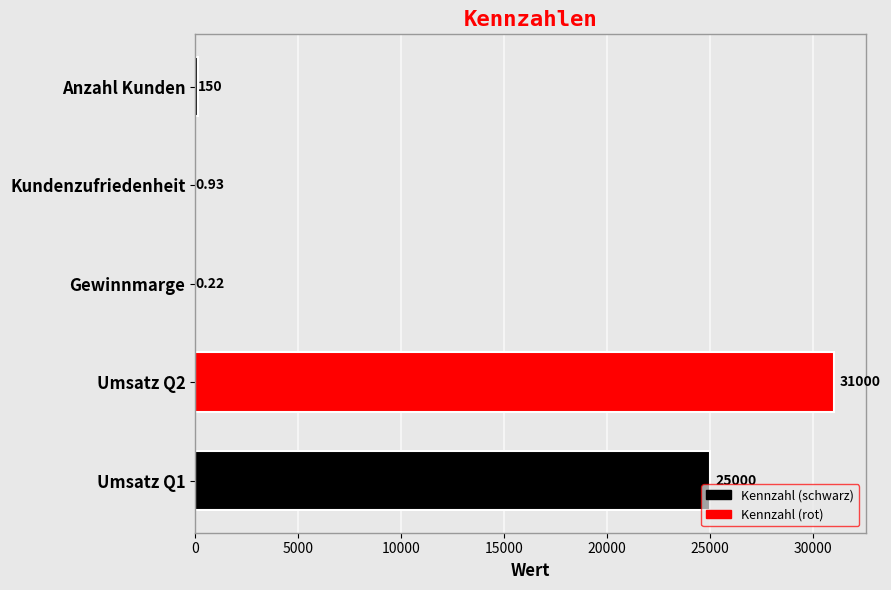

Between Kundenzufriedenheit and Umsatz Q1, which is larger?

Umsatz Q1